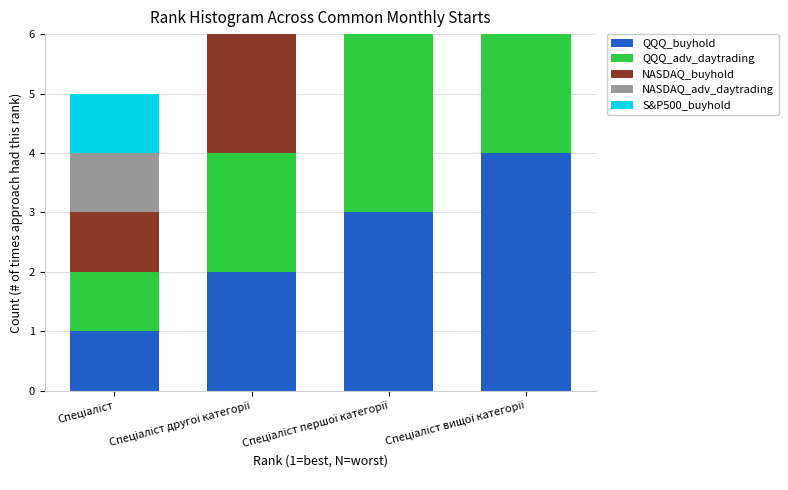

How many bars are there in each group?

5